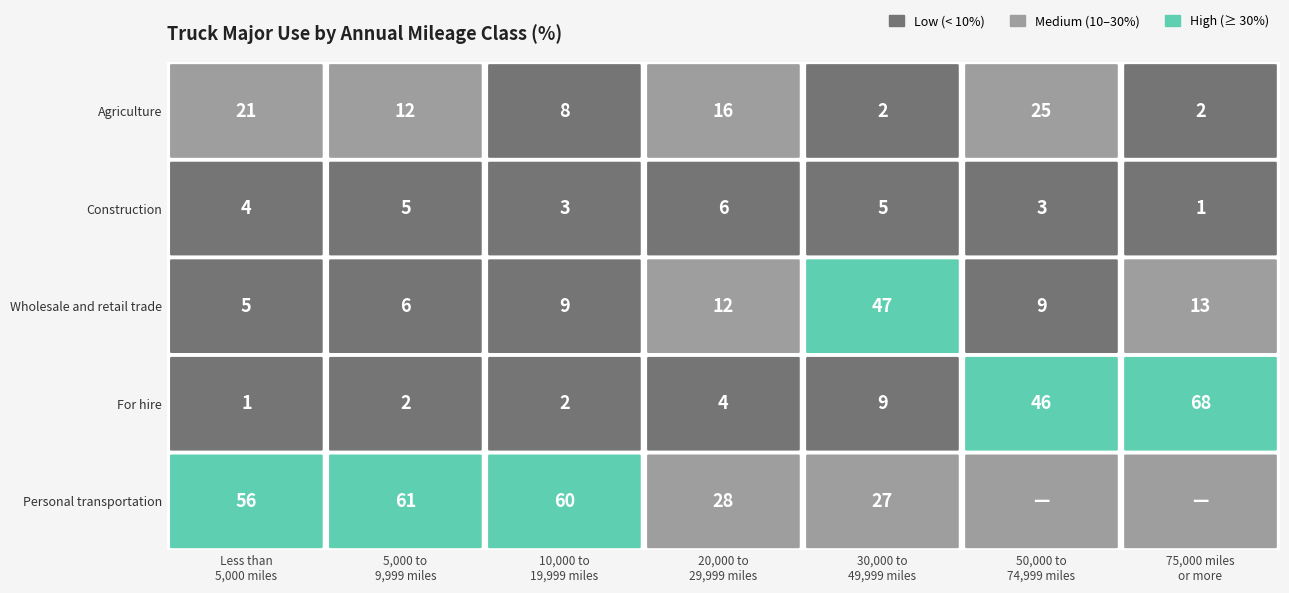

What is the maximum value shown in the chart?

67.7